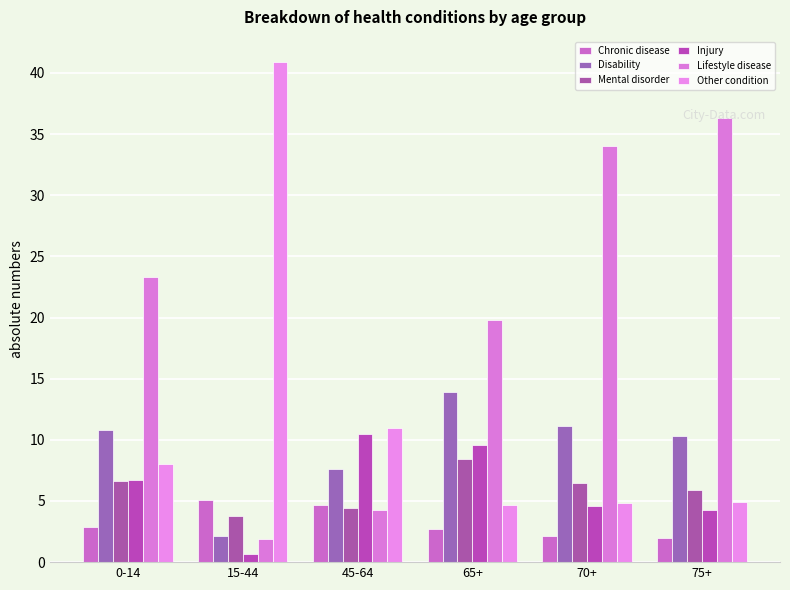

How many bars are there in each group?

6